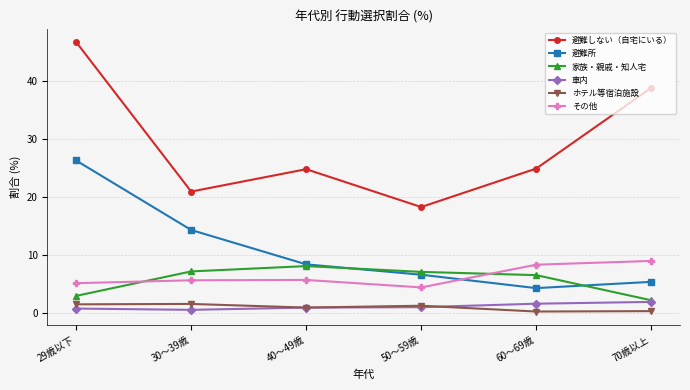

Which series has the largest total across all categories?

避難しない（自宅にいる）